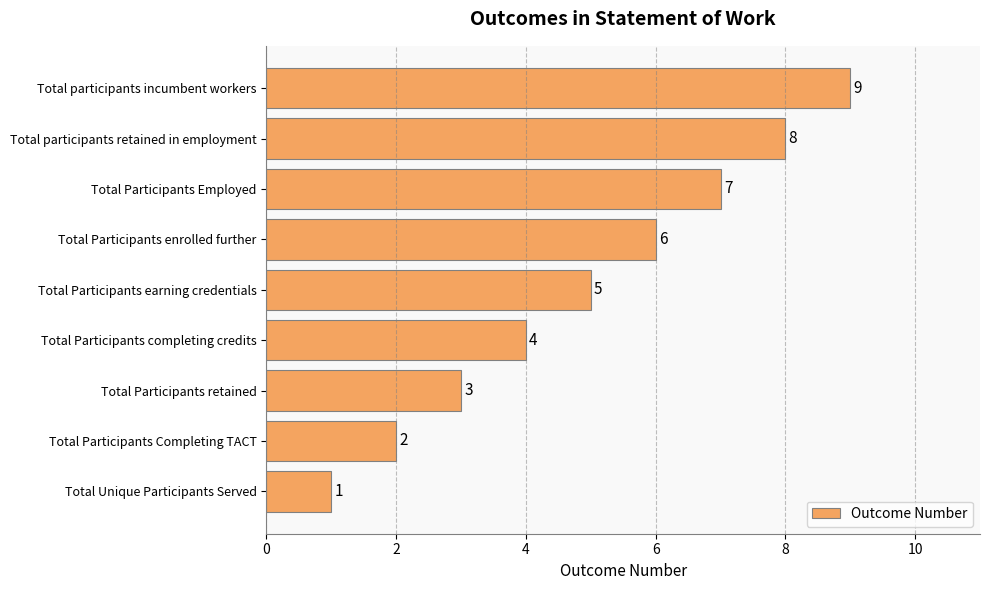

Count the values in the range 3 to 7.

5